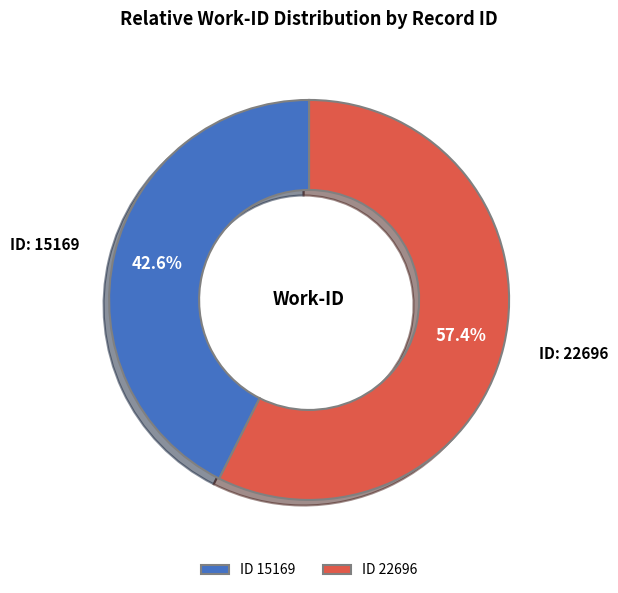

Is there a majority slice in this chart?

Yes